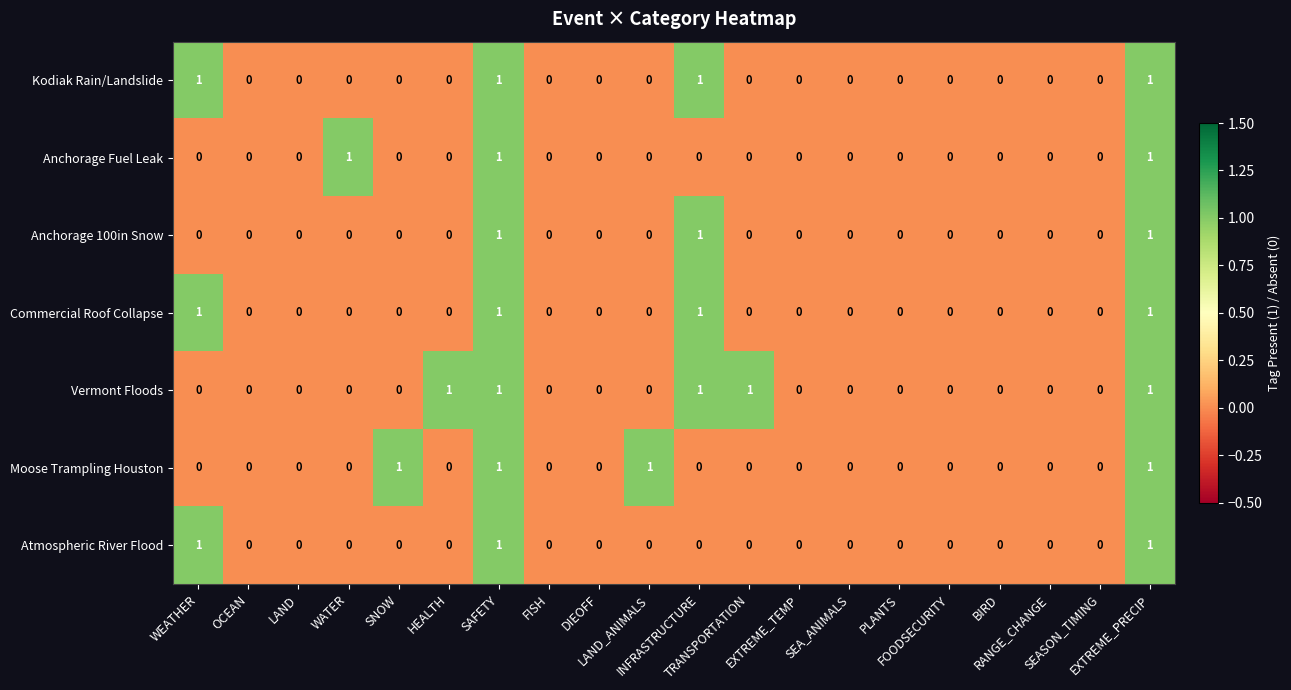

What is the sum of all Anchorage Fuel Leak values?

3